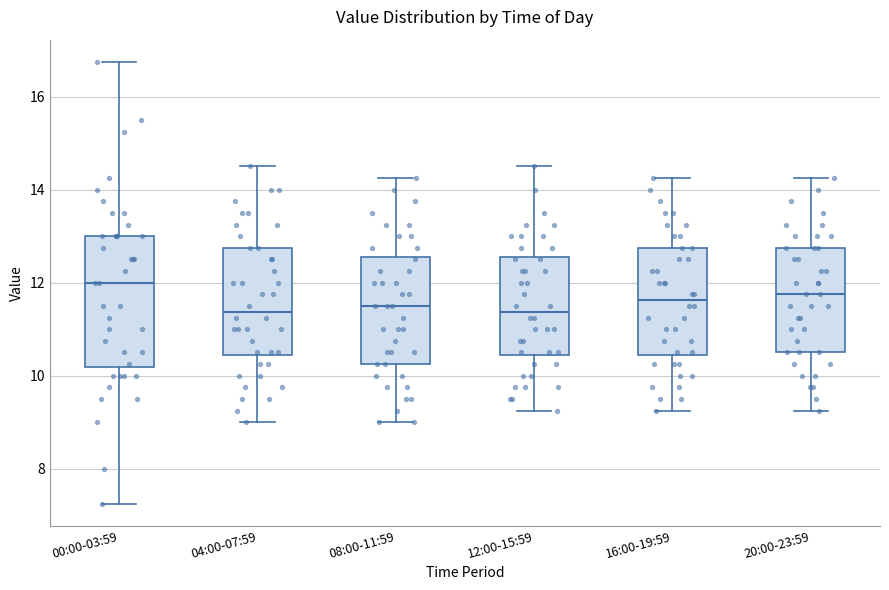

Where does the median line of the box for 04:00-07:59 sit on the y-axis? The values are not printed on the chart, so give them approximately, as read against the axis.

11.4